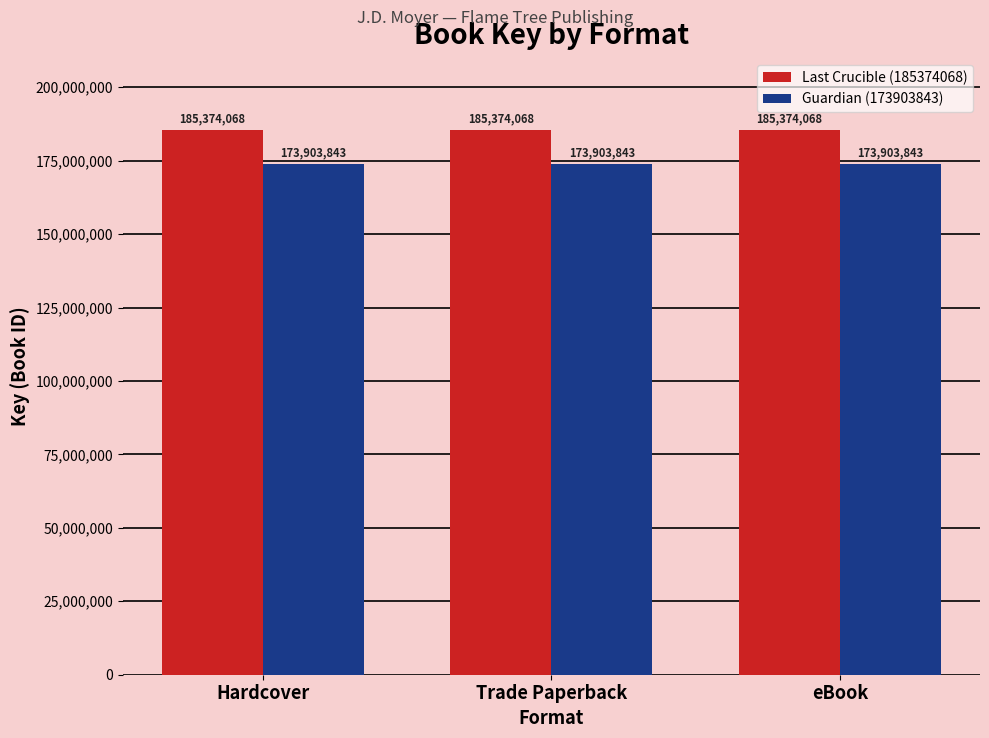

What position from the right is eBook?

1